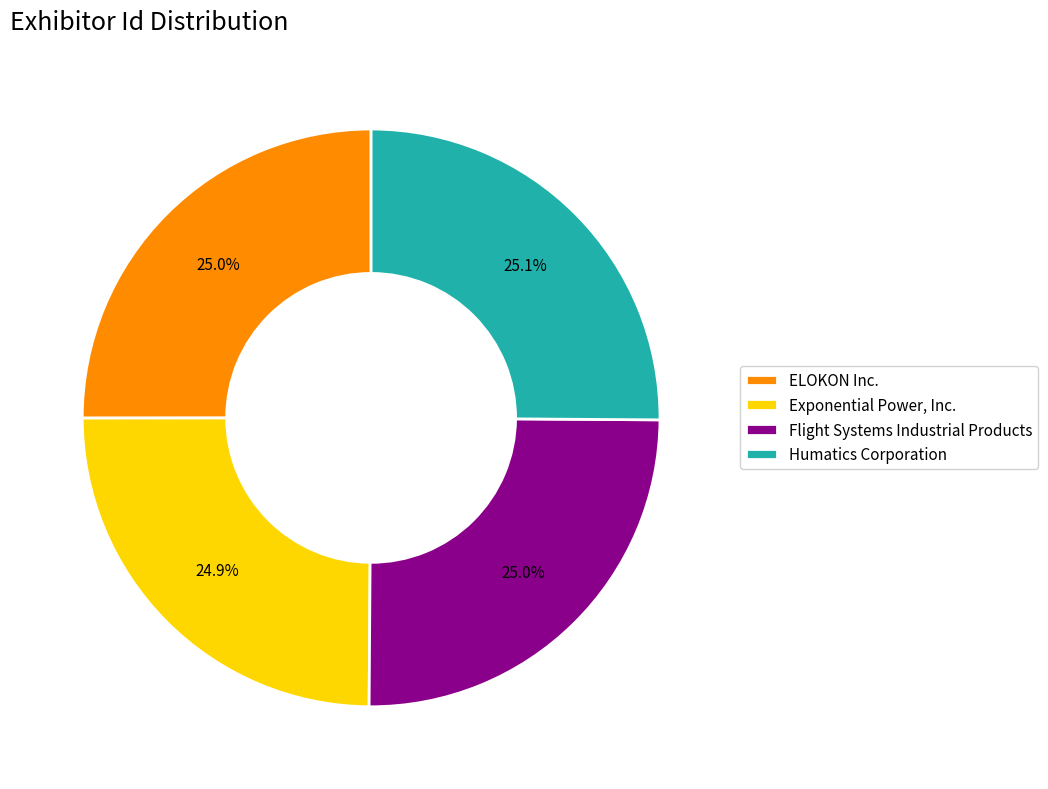

Do ELOKON Inc. and Humatics Corporation together represent more than half of the pie?

Yes